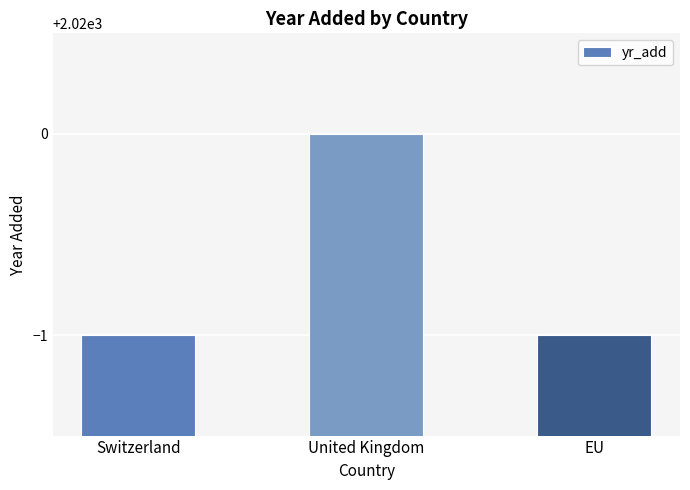

How many values are between 2019 and 2020?

3